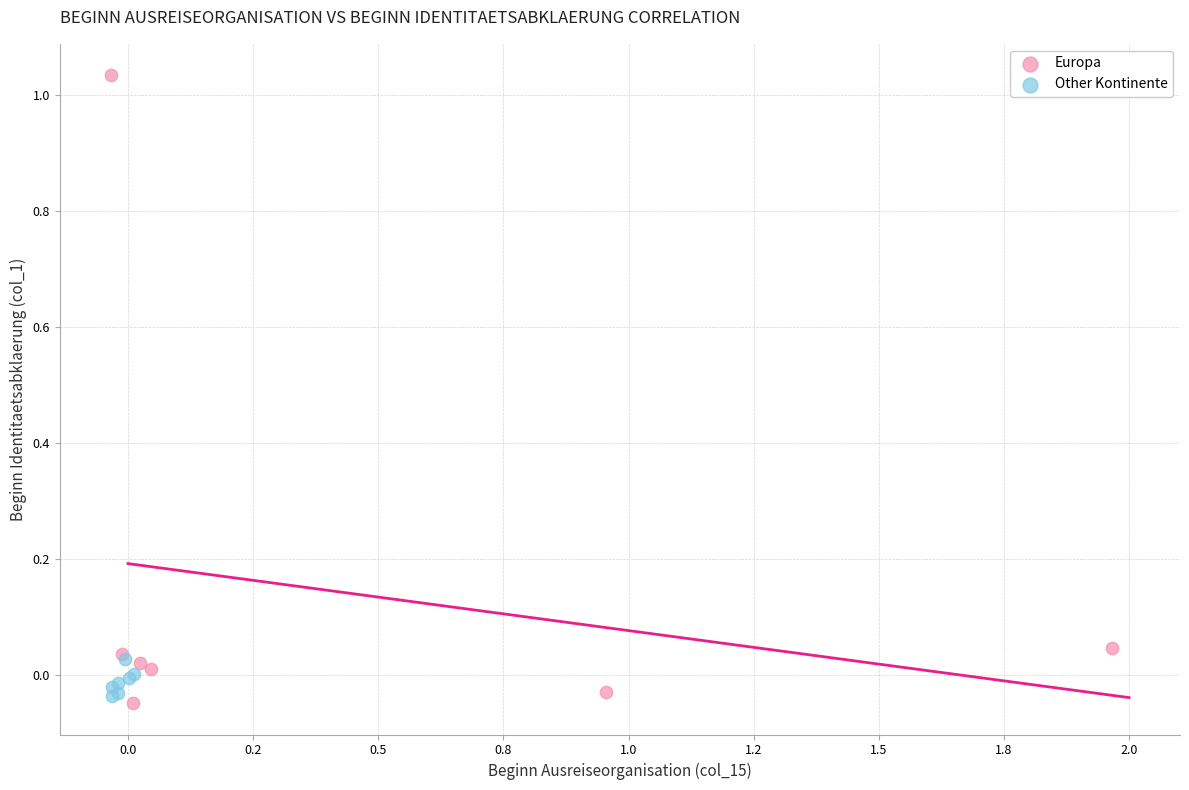

Which series contains the lowest Y value?

Europa